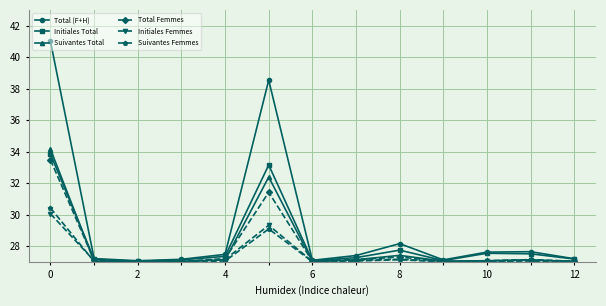

Rank the series by their maximum value, from lowest to highest.

Initiales Femmes, Suivantes Femmes, Total Femmes, Initiales Total, Suivantes Total, Total (F+H)